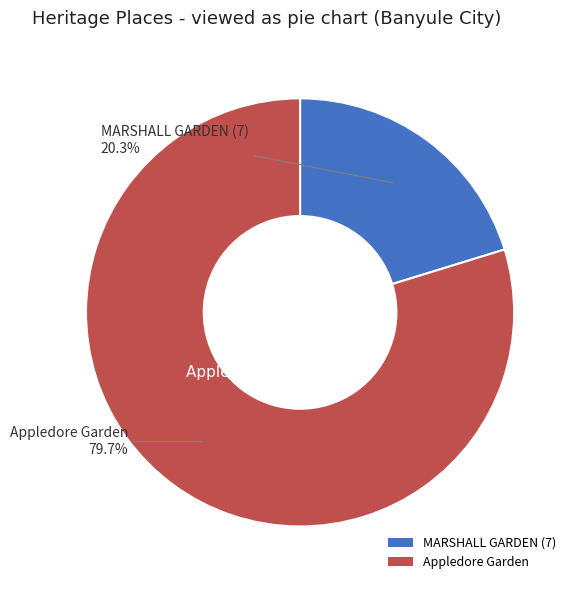

To the nearest percent, what is the combined percentage of MARSHALL GARDEN (7) and Appledore Garden?

100%